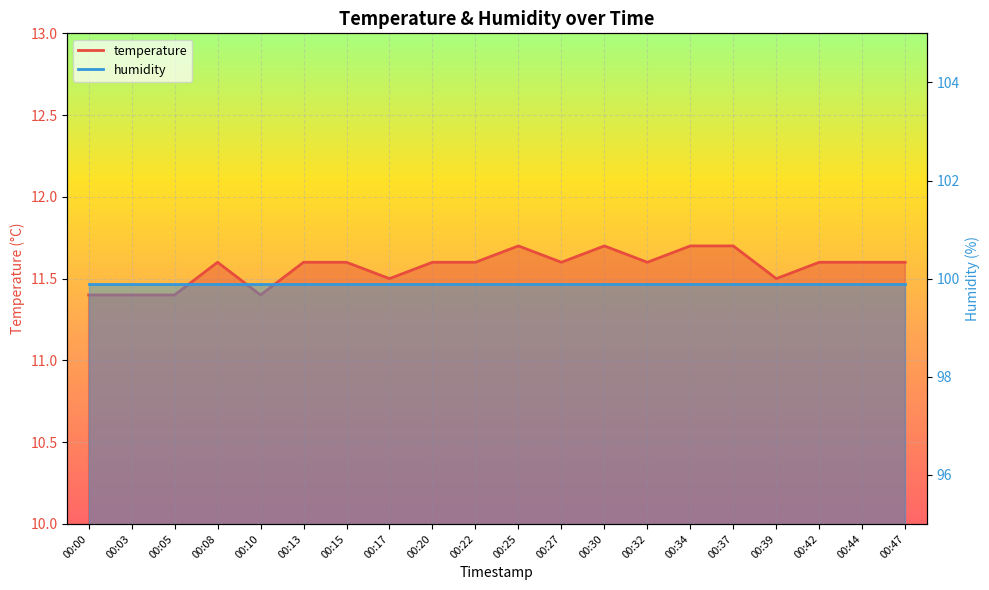

What is the maximum value shown in the chart?

11.7